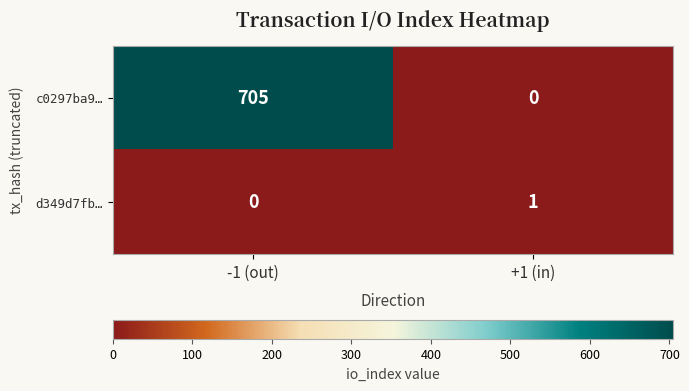

At which category is the sum across all series the highest?

-1 (out)